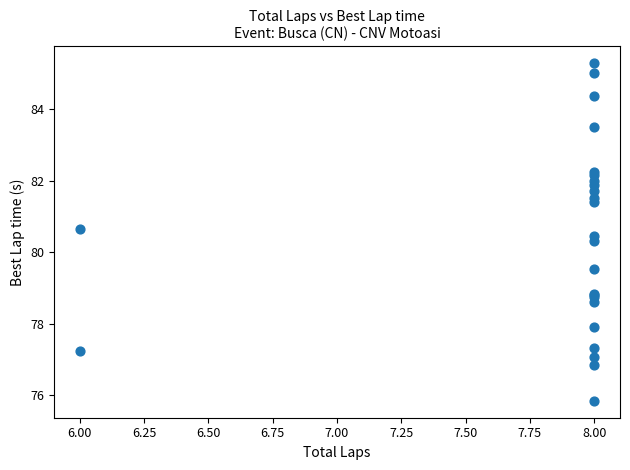

What Y value in the scatter plot is closest to 80?

80.3